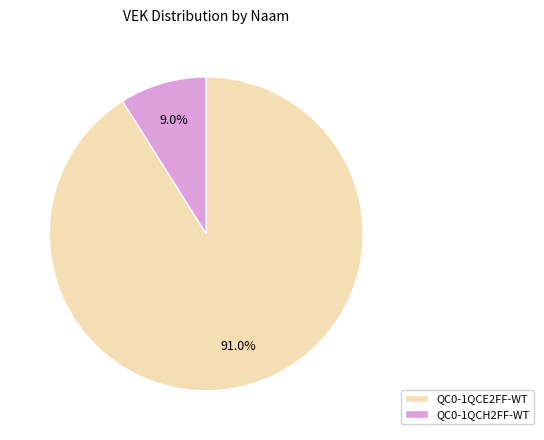

The QC0-1QCE2FF-WT slice represents 38% of the pie. True or false?

False